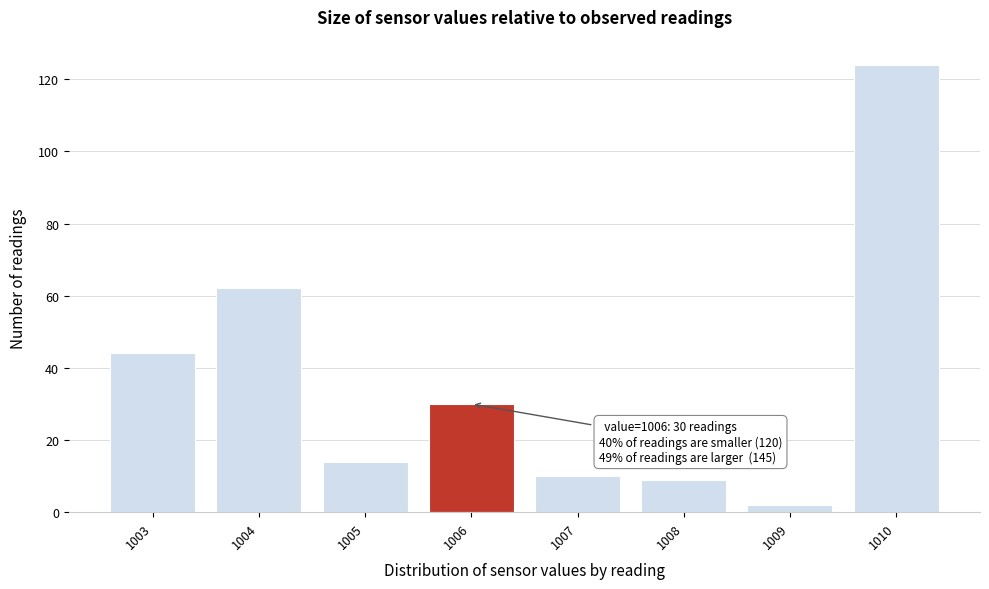

Reading left to right, list all the values displayed in this chart.

44	62	14	30	10	9	2	124